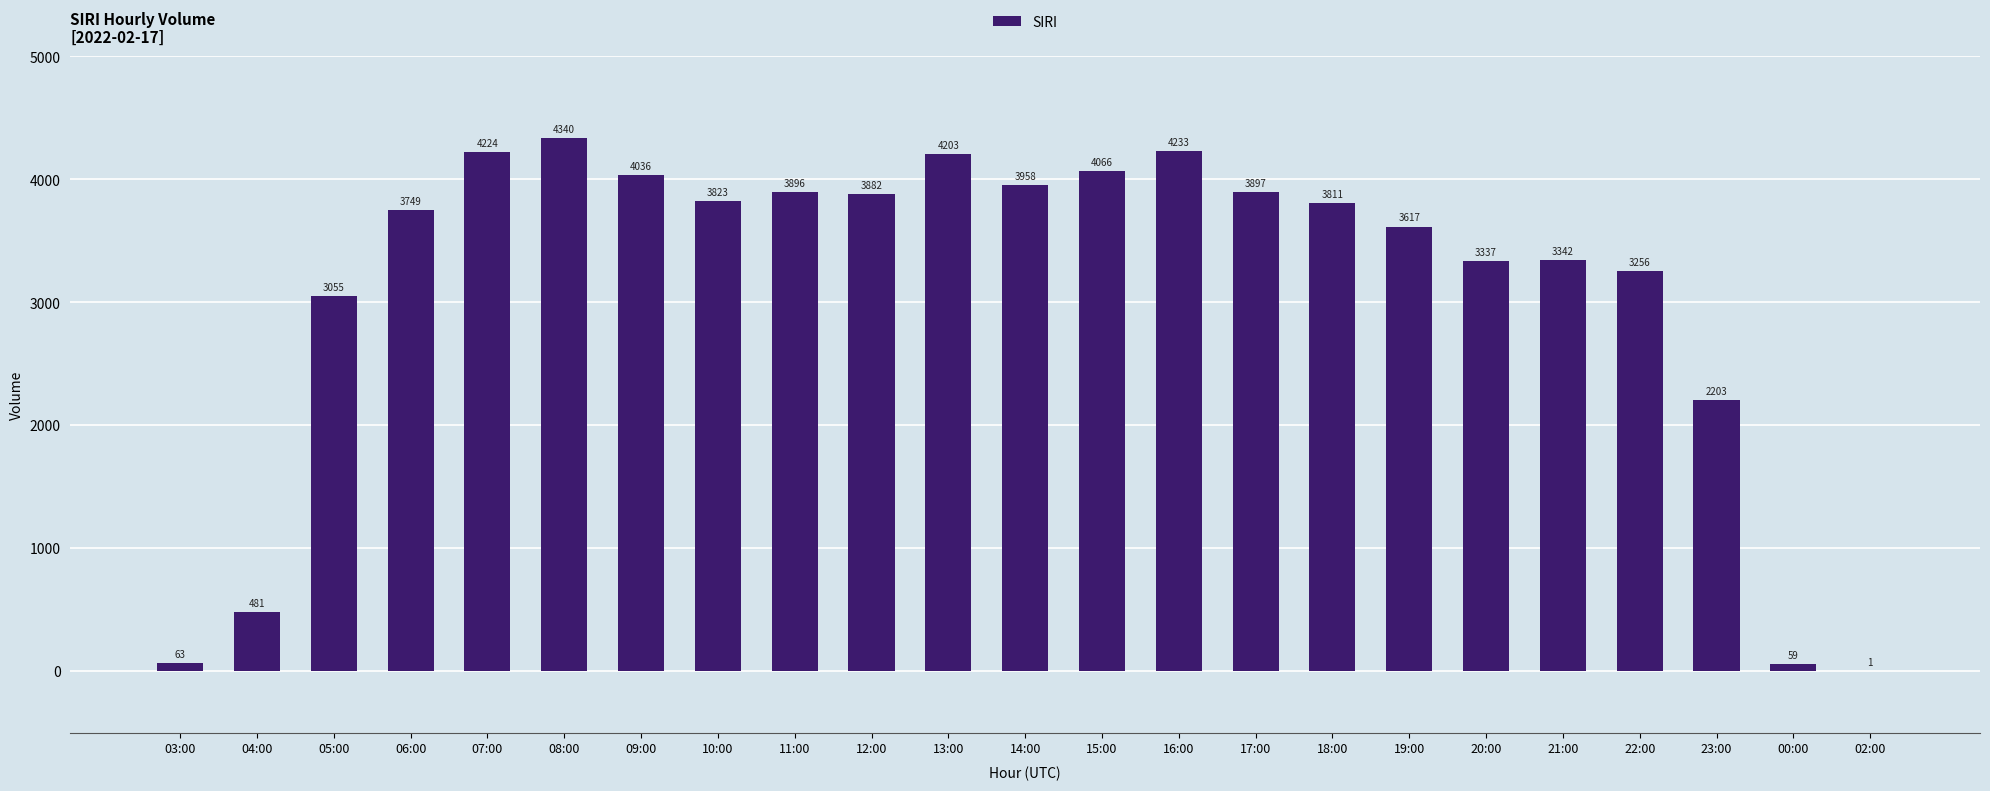

Reading left to right, list all the values displayed in this chart.

63	481	3055	3749	4224	4340	4036	3823	3896	3882	4203	3958	4066	4233	3897	3811	3617	3337	3342	3256	2203	59	1